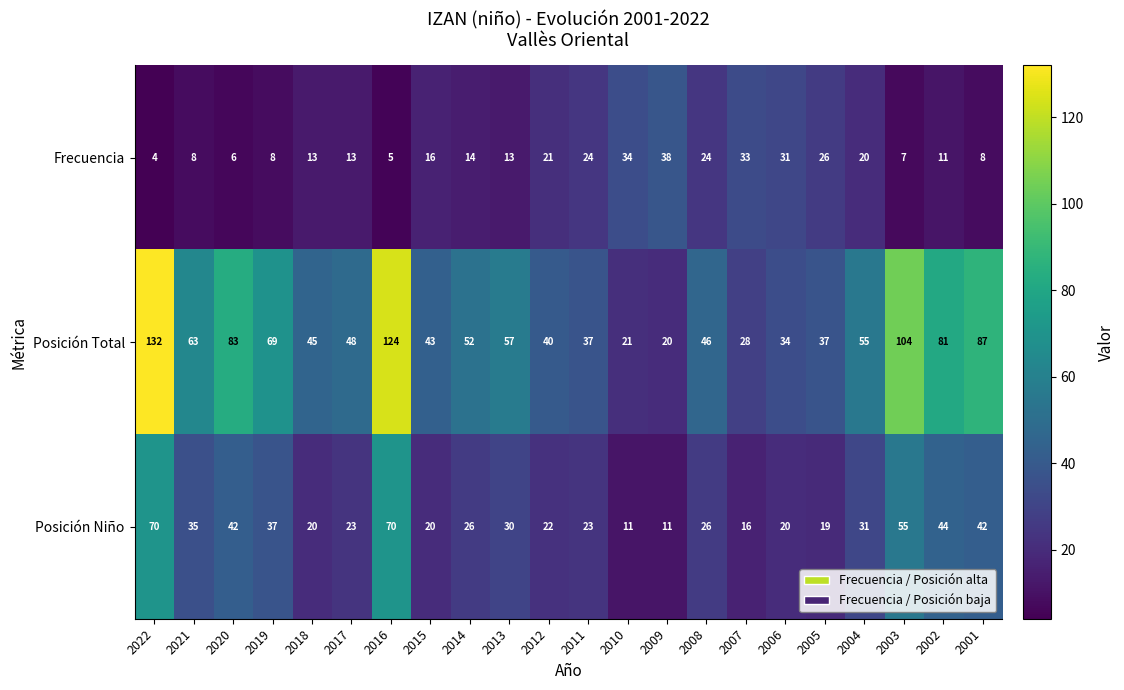

Where does the Posición Niño series first go above 26?

2022